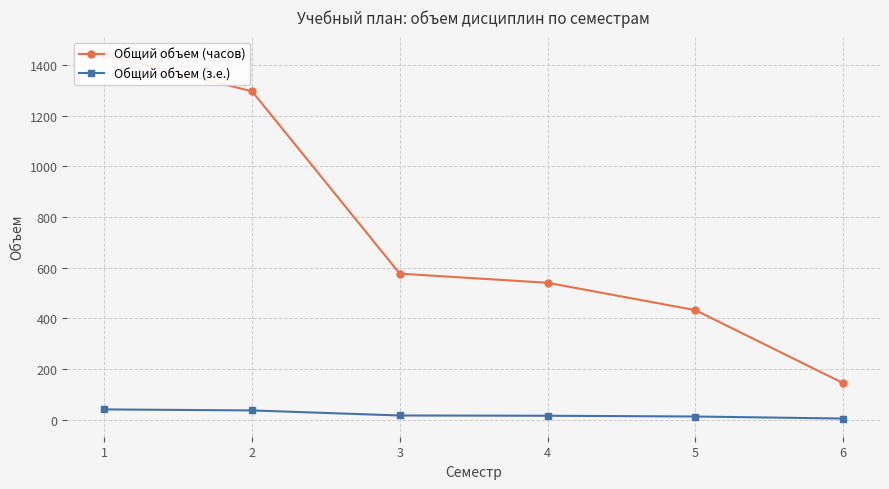

The value of Общий объем (з.е.) at 5 is 21. True or false?

False